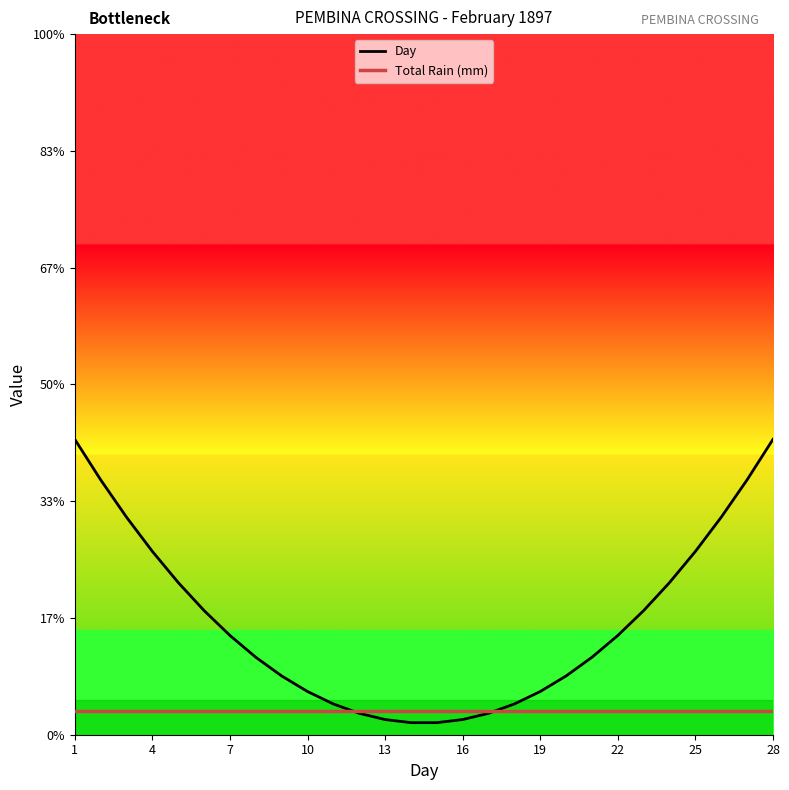

Is this an area chart (filled region under the line)?

No